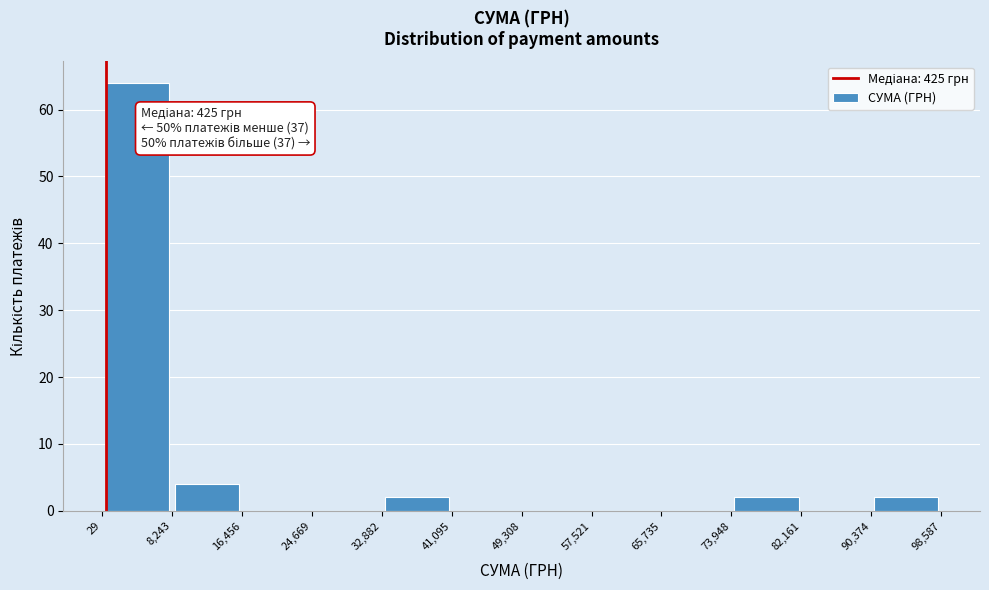

Which range on the x-axis has the tallest bar?

29 to 8,243